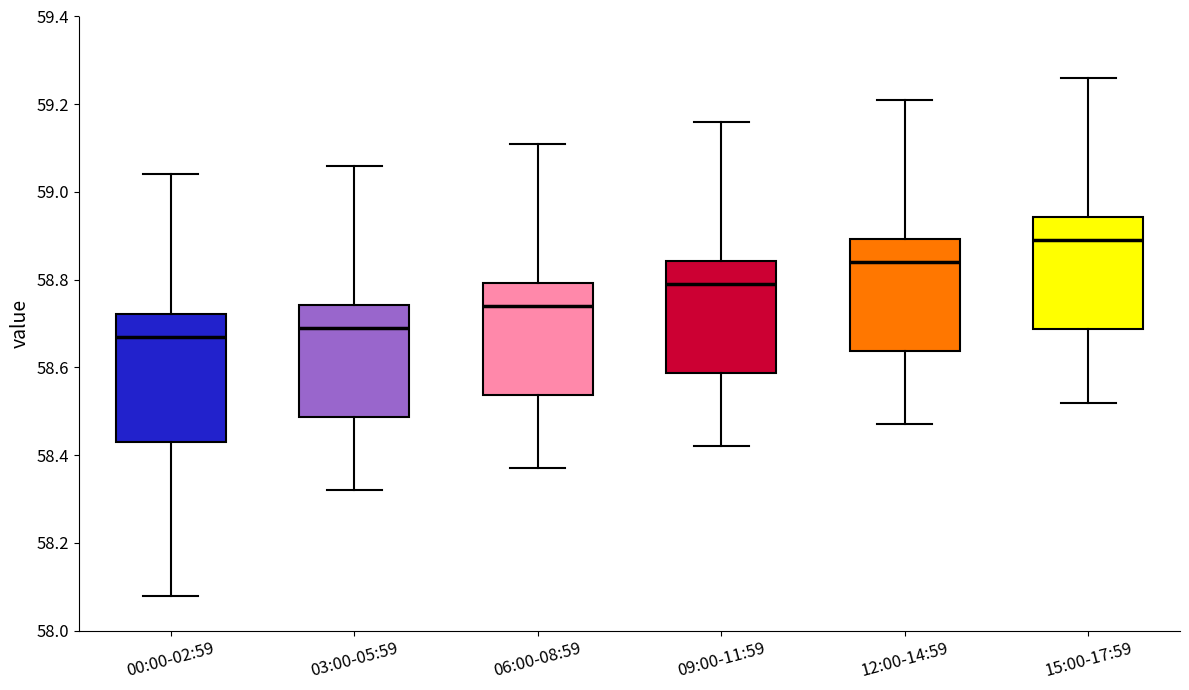

Reading left to right, transcribe this box plot: for each box, give where its median line is, the range the box spans, and where its two whiskers end, as read against the y-axis. The values are not printed on the chart, so give them approximately, as read against the axis.

00:00-02:59: median 58.68, box 58.44 to 58.72, whiskers 58.08 to 59.04
03:00-05:59: median 58.70, box 58.48 to 58.74, whiskers 58.32 to 59.06
06:00-08:59: median 58.74, box 58.54 to 58.80, whiskers 58.38 to 59.12
09:00-11:59: median 58.80, box 58.58 to 58.84, whiskers 58.42 to 59.16
12:00-14:59: median 58.84, box 58.64 to 58.90, whiskers 58.48 to 59.22
15:00-17:59: median 58.90, box 58.68 to 58.94, whiskers 58.52 to 59.26